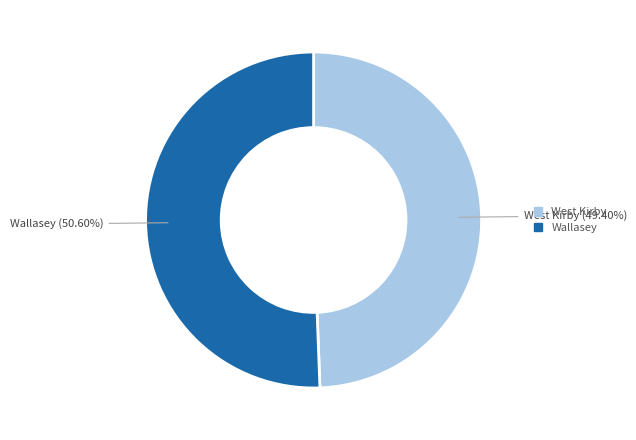

To the nearest percent, what is the combined percentage of West Kirby and Wallasey?

100%